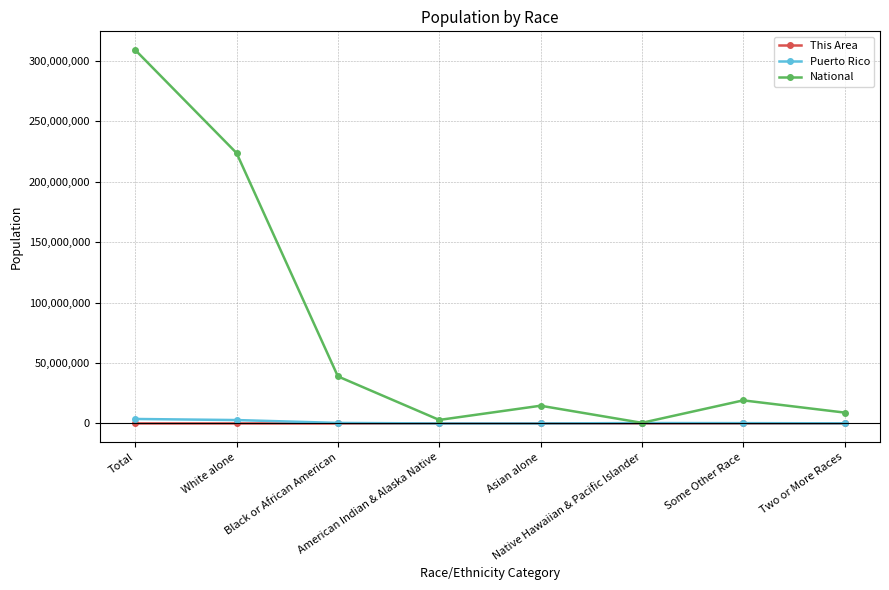

What is the difference between the maximum and minimum values in the This Area series?

43480